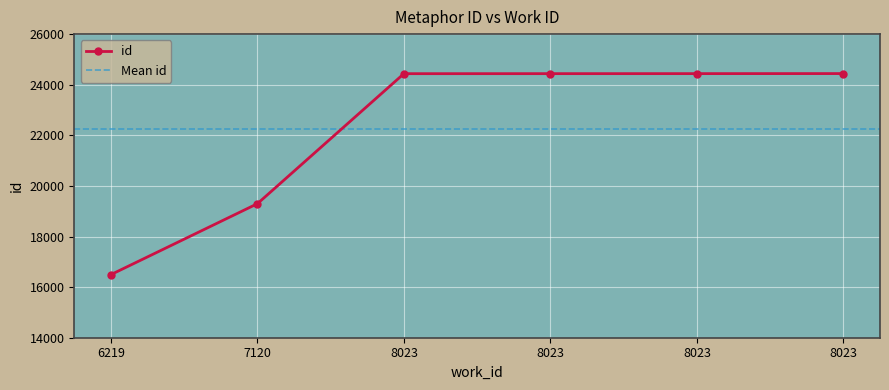

Rank the categories by value from highest to lowest.

8023, 8023, 8023, 8023, 7120, 6219